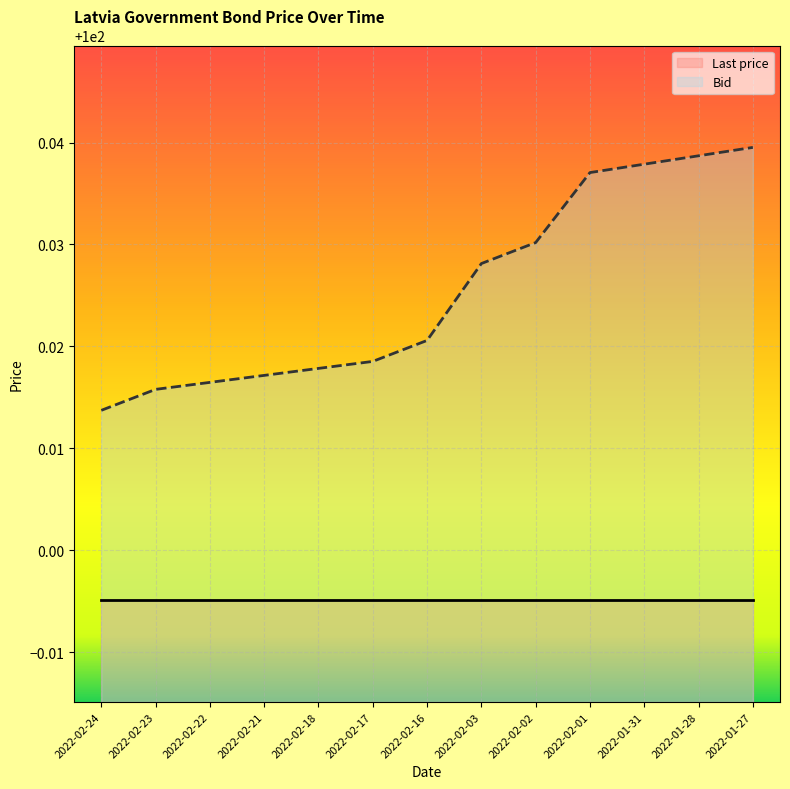

Is it true that the value at 2022-02-17 is 151.6?

False